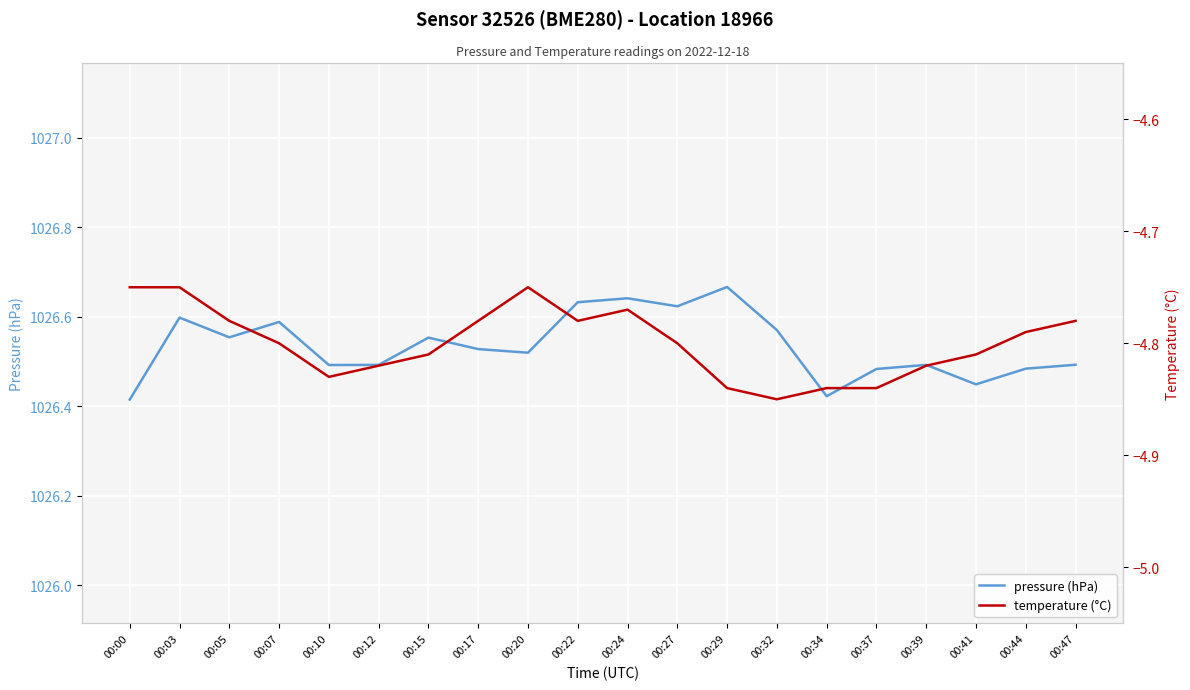

At which category does temperature (°C) reach its first local peak?

00:20